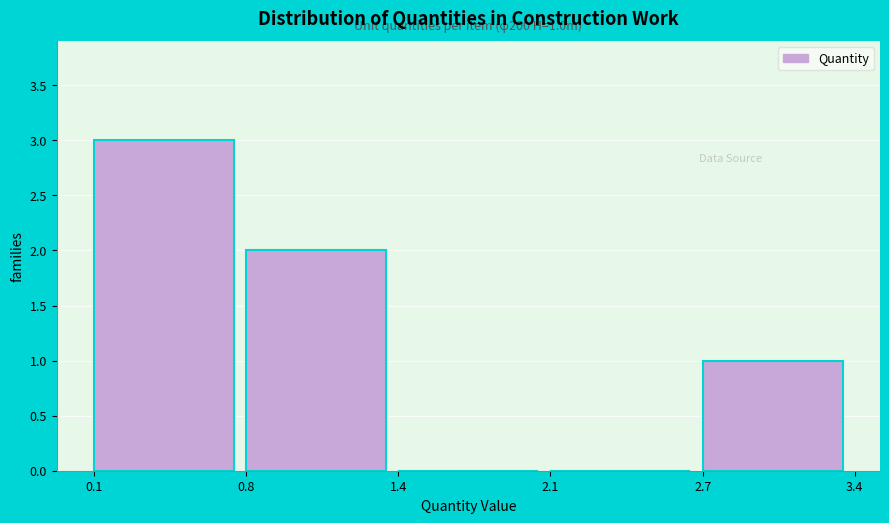

Reading left to right, transcribe all the data shown in this chart.

0.1=3	0.8=2	1.4=0	2.1=0	2.7=1